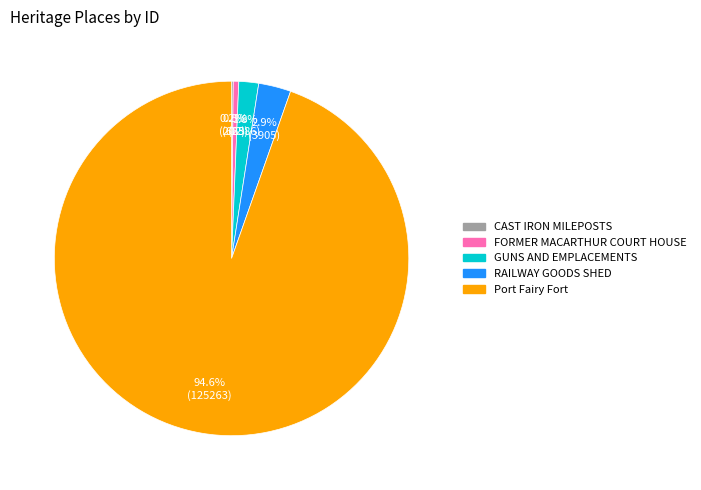

To the nearest percent, what is the average slice percentage?

20%